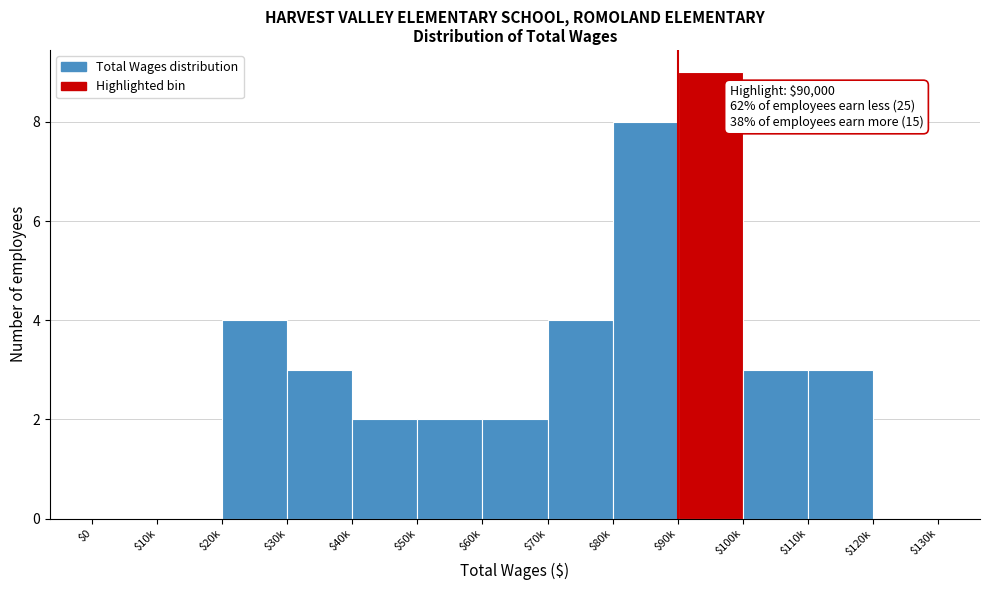

What is the greatest value displayed?

9